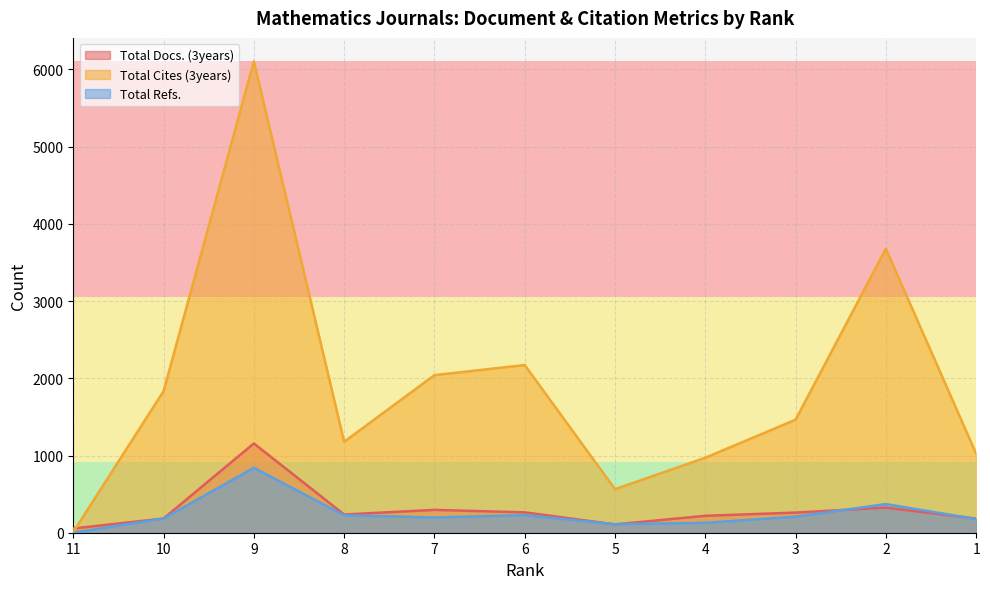

Which series has the largest range (max minus min)?

Total Cites (3years)